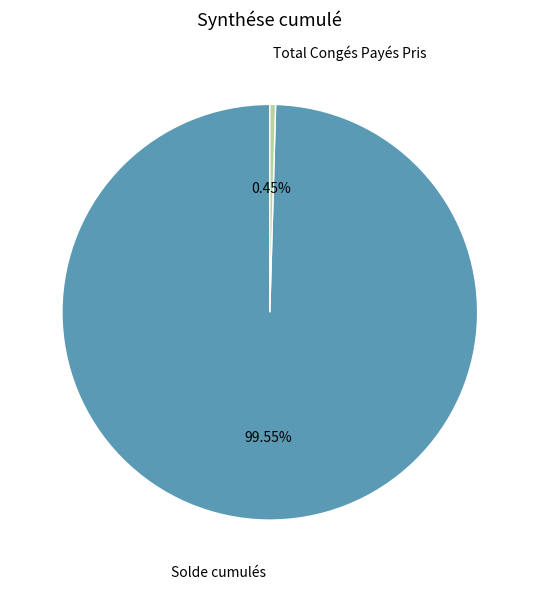

True or false: Total Congés Payés Pris accounts for 0% of the total.

True